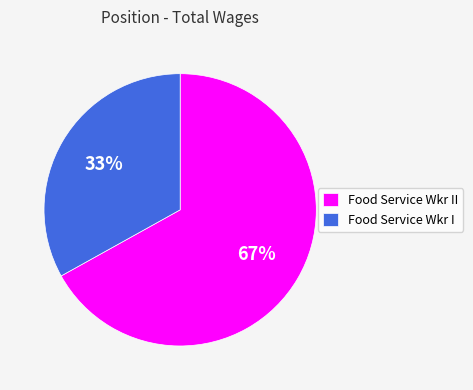

How many slices are in this pie chart?

2